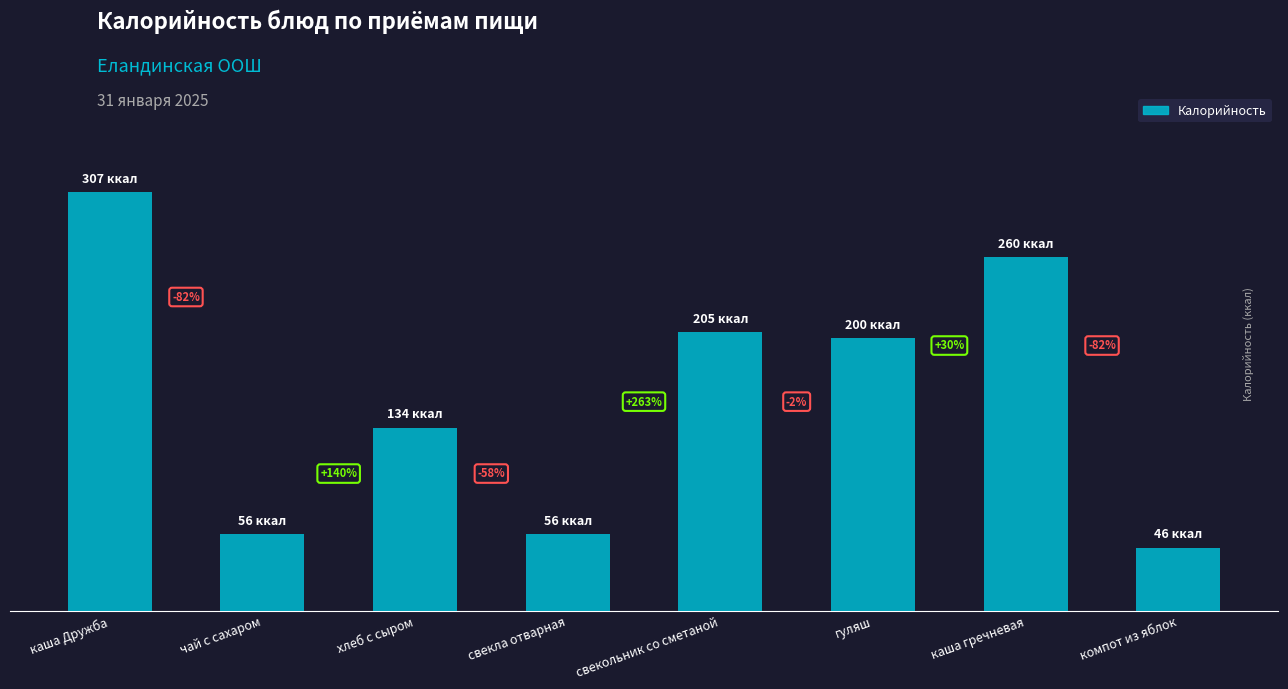

Rank the categories by value from lowest to highest.

компот из яблок, чай с сахаром, свекла отварная, хлеб с сыром, гуляш, свекольник со сметаной, каша гречневая, каша Дружба